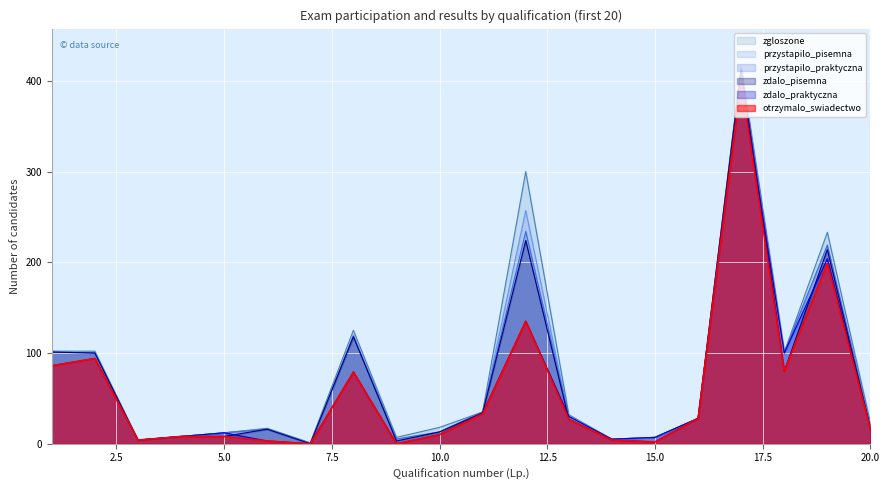

Rank the categories by otrzymalo_swiadectwo value from lowest to highest.

7, 9, 15, 6, 3, 14, 4, 5, 10, 20, 13, 16, 11, 8, 18, 1, 2, 12, 19, 17